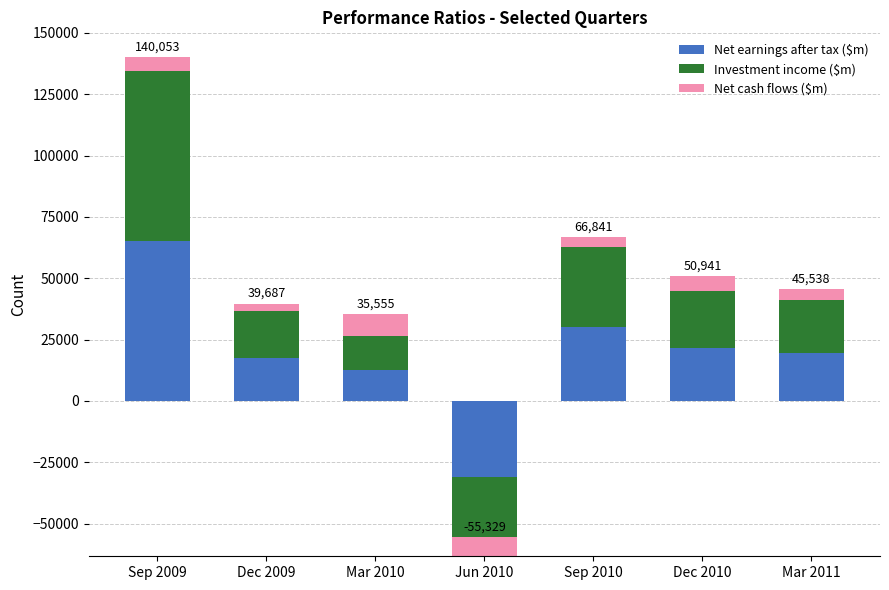

Reading left to right, what are all the values shown in this chart?

Net earnings after tax ($m): 65177	17636	12398	-31144	30129	21448	19488
Investment income ($m): 69382	19162	14089	-32182	32549	23429	21451
Net cash flows ($m): 5494	2889	9068	7997	4163	6064	4599